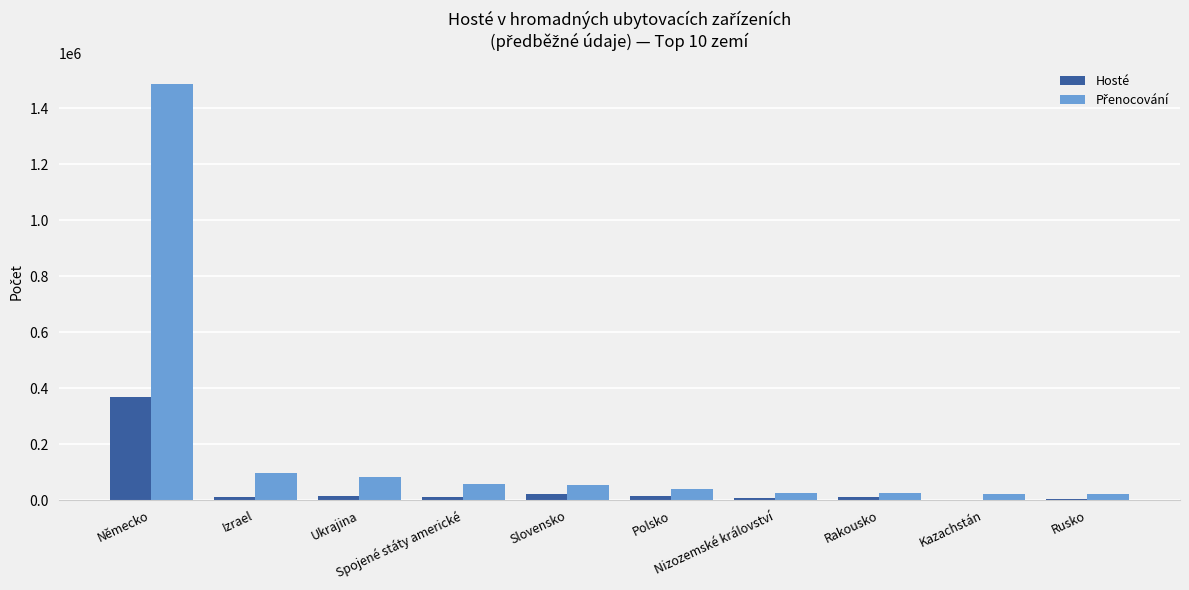

What is the maximum value for Hosté?

370056